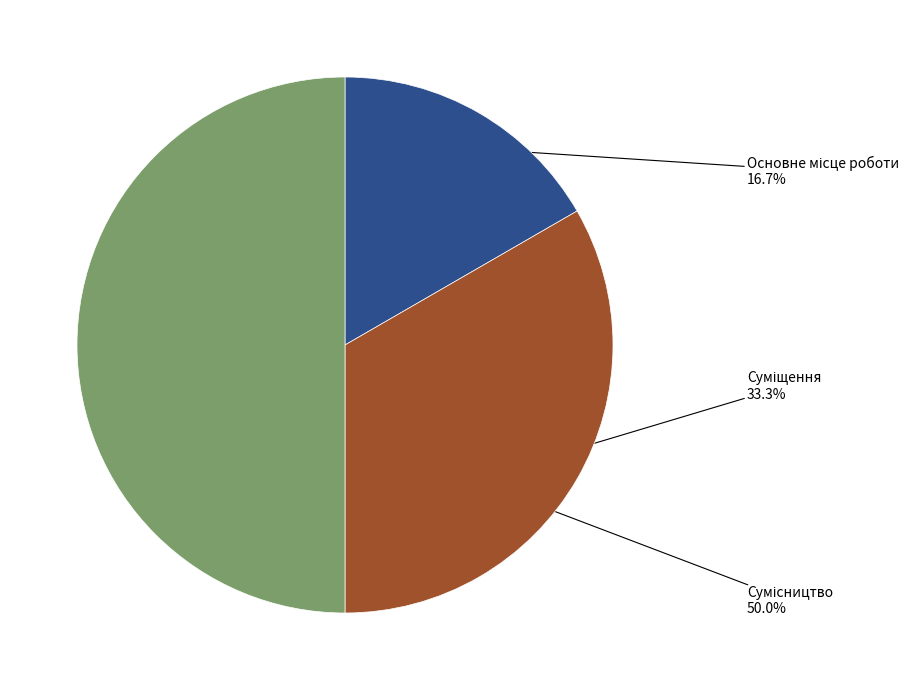

To the nearest percent, what is the average slice percentage?

33%